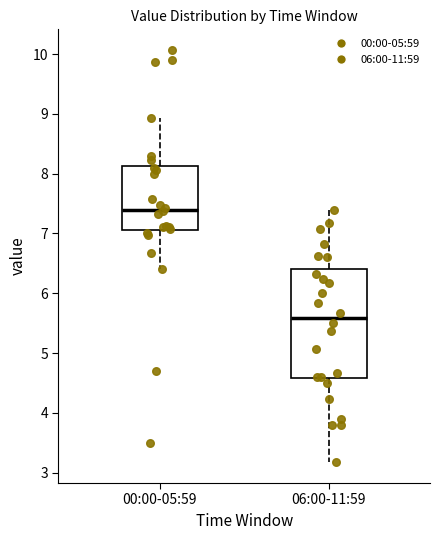

Reading left to right, transcribe this box plot: for each box, give where its median line is, the range the box spans, and where its two whiskers end, as read against the y-axis. The values are not printed on the chart, so give them approximately, as read against the axis.

00:00-05:59: median 7.4, box 7.1 to 8.1, whiskers 6.4 to 8.9
06:00-11:59: median 5.6, box 4.6 to 6.4, whiskers 3.2 to 7.4